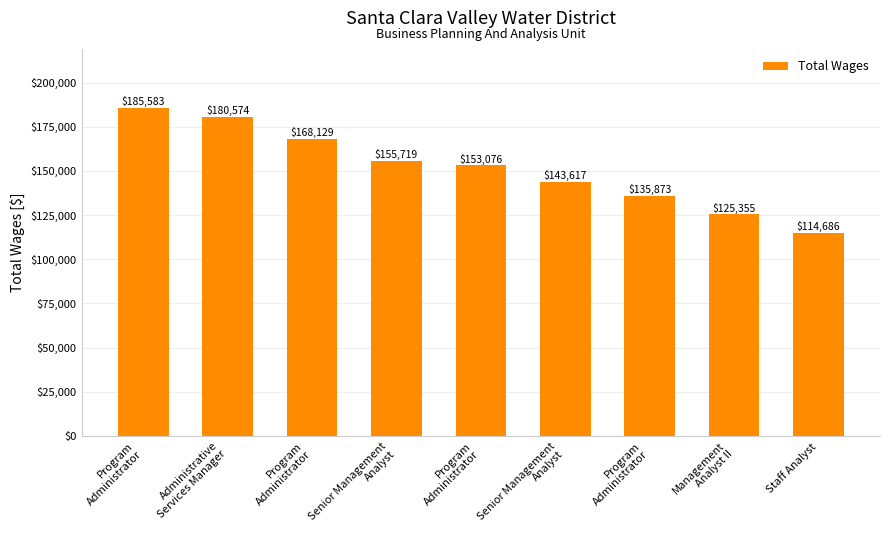

Reading right to left, what are all the values shown in this chart?

Staff Analyst=114686	Management
Analyst II=125355	Program
Administrator=135873	Senior Management
Analyst=143617	Program
Administrator=153076	Senior Management
Analyst=155719	Program
Administrator=168129	Administrative
Services Manager=180574	Program
Administrator=185583